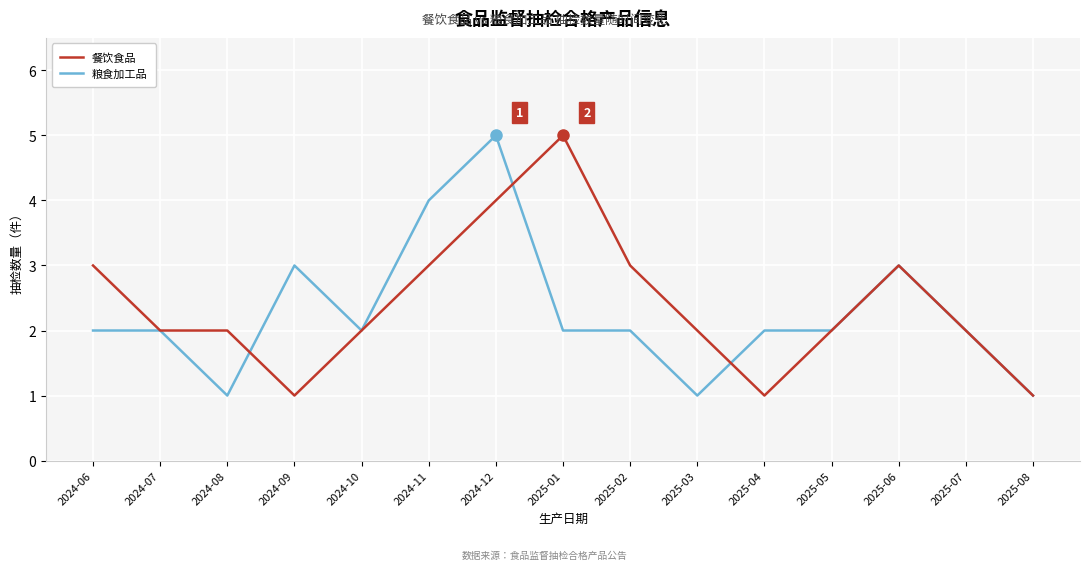

What is the difference between the 餐饮食品 values at 2025-01 and 2024-10?

3